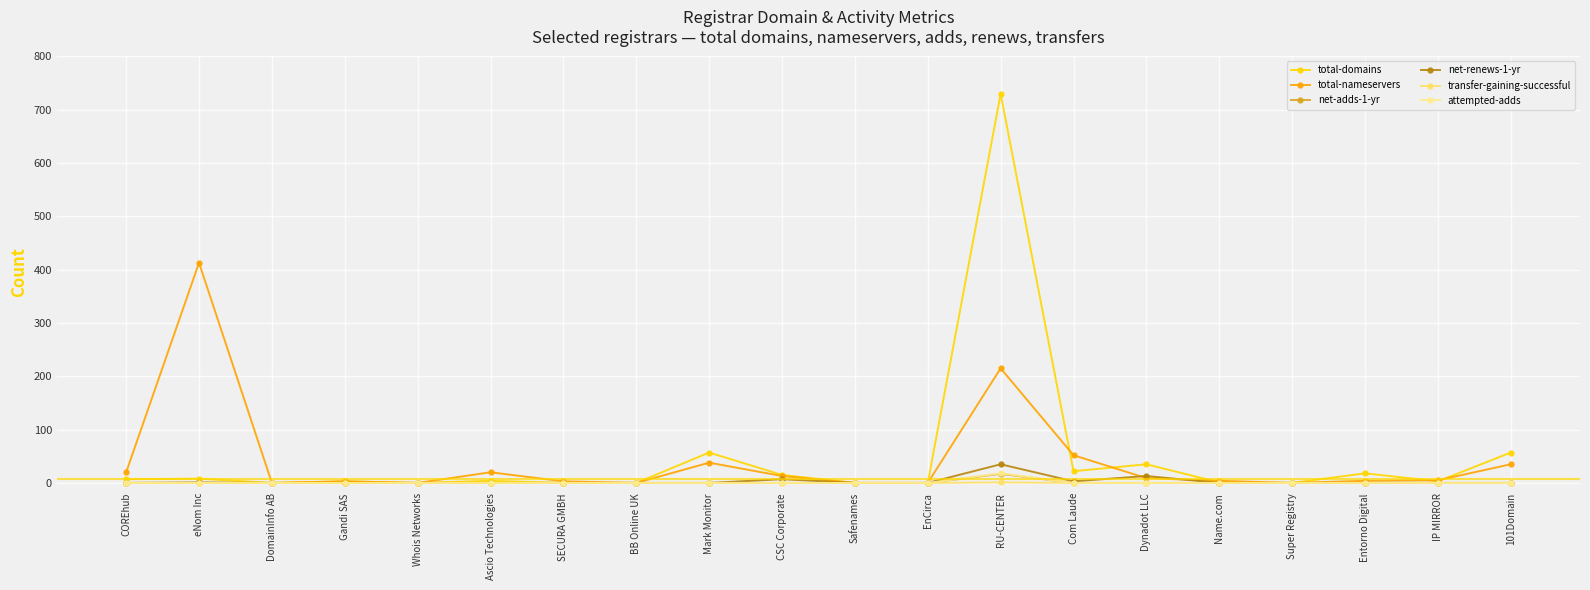

What is the sum of the total-nameservers values at SECURA GMBH and 101Domain?

38